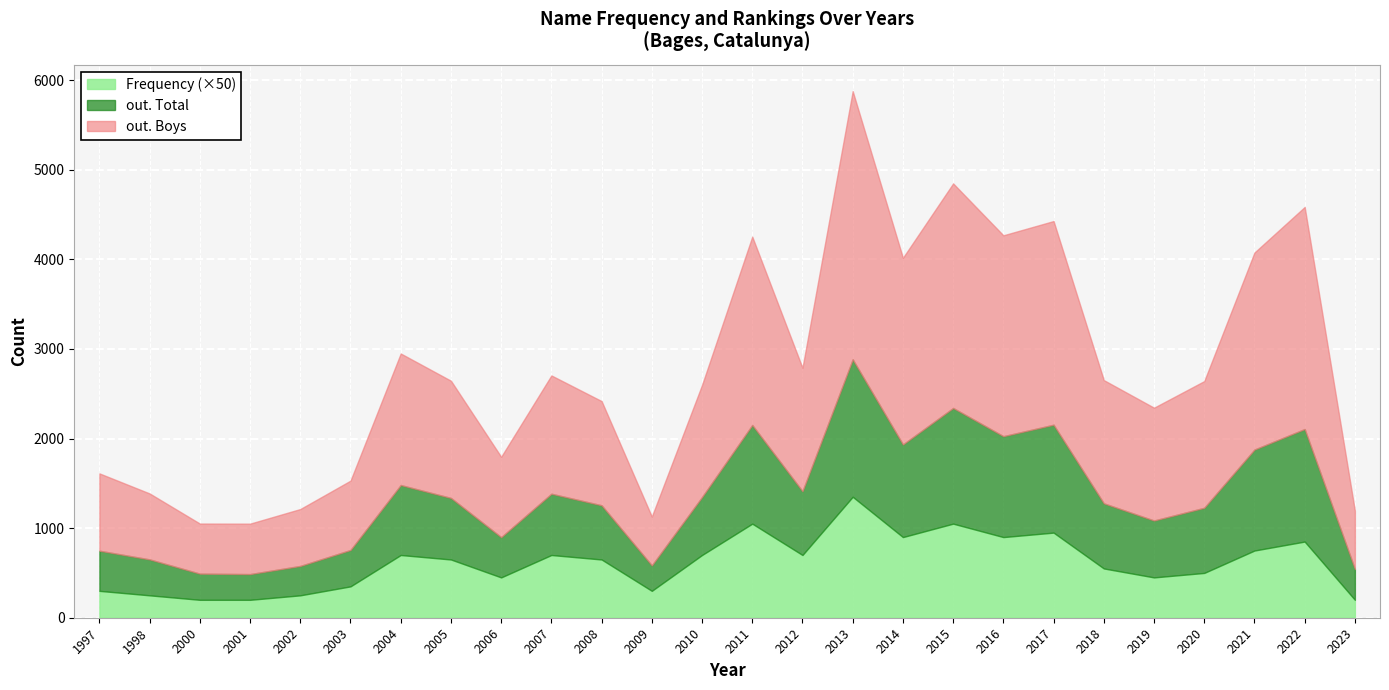

Which category has the highest value in the Frequency (×50) series?

2013